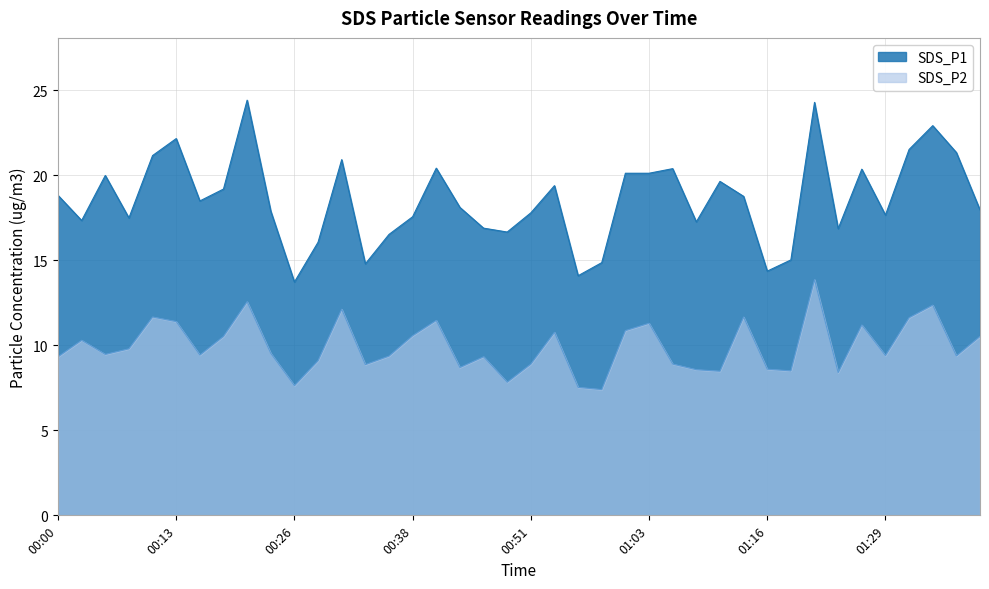

Which category has the highest value in the SDS_P1 series?

00:21